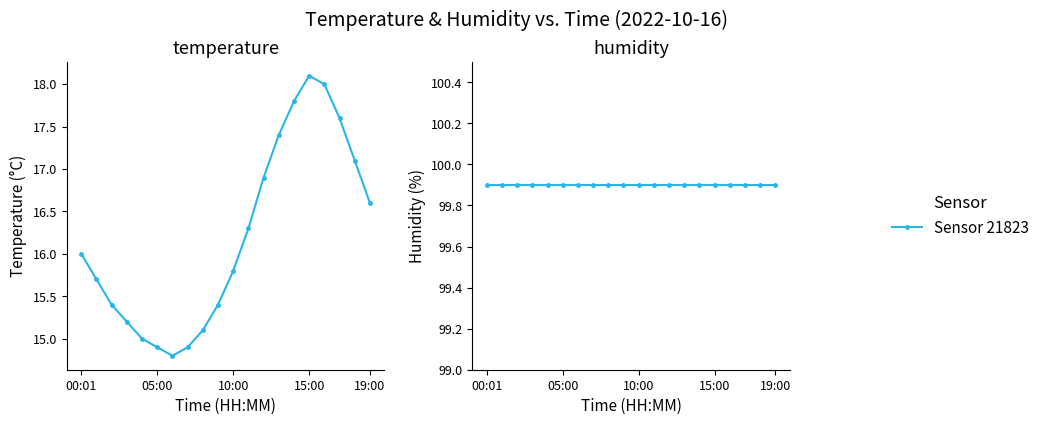

Which label corresponds to the largest value in the chart?

00:01